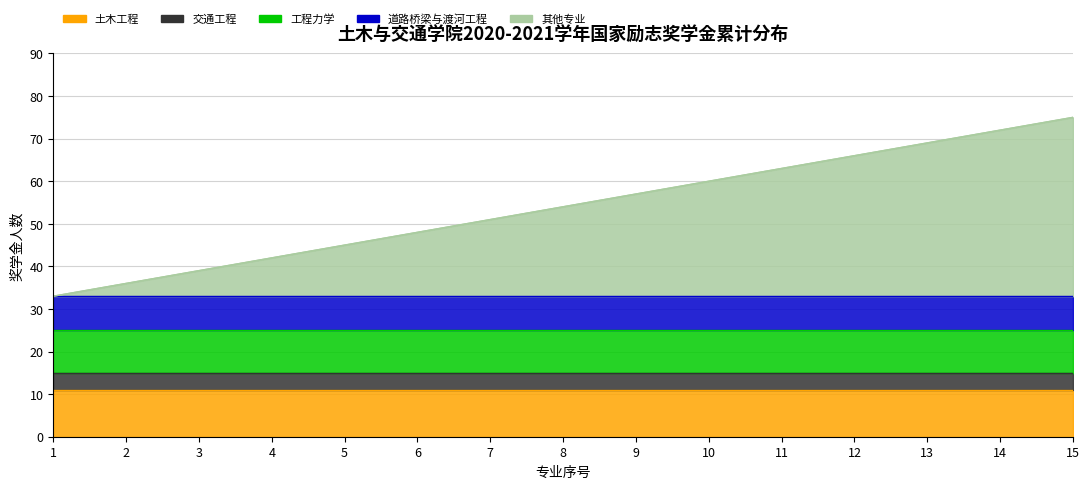

Rank the series at 12 from lowest to highest value.

交通工程, 道路桥梁与渡河工程, 工程力学, 土木工程, 其他专业